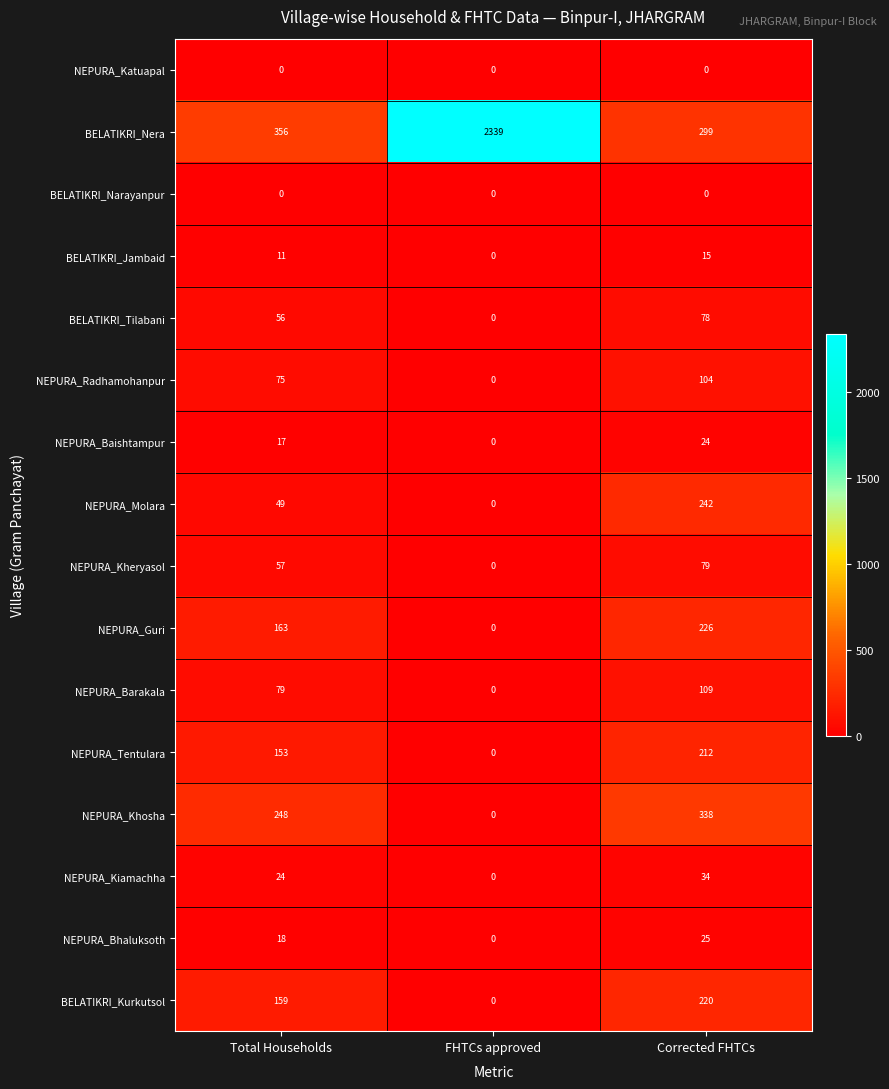

Rank the categories by BELATIKRI_Tilabani value from highest to lowest.

Corrected FHTCs, Total Households, FHTCs approved